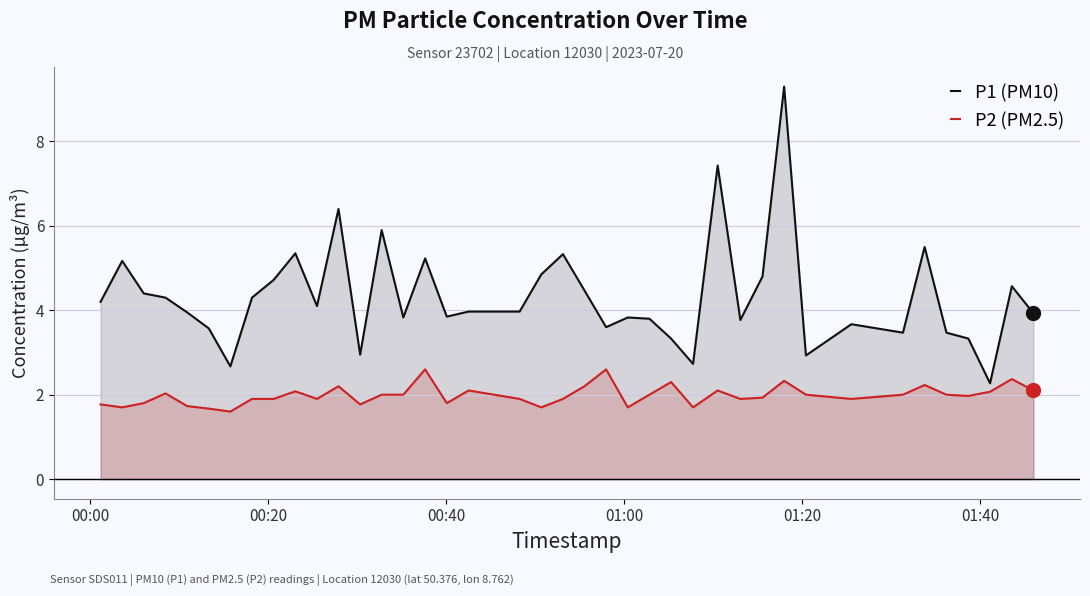

At how many categories does at least one series exceed 4?

19